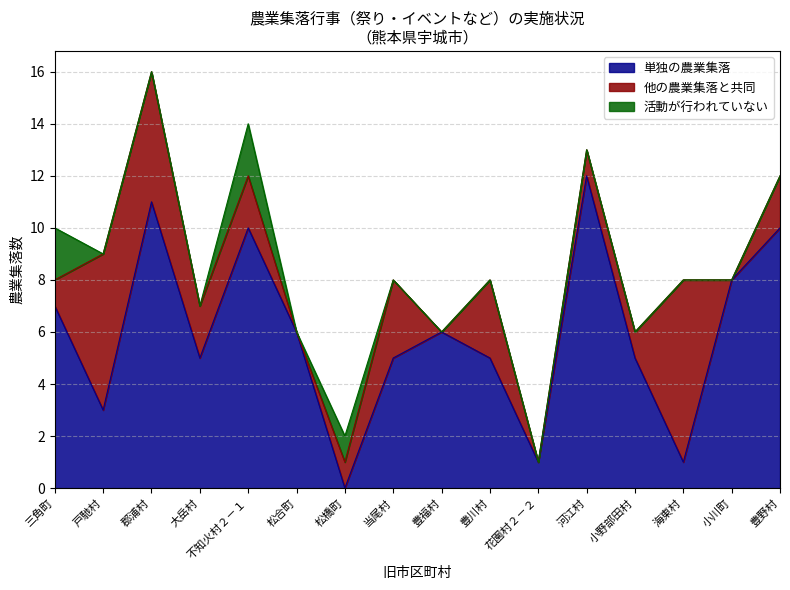

True or false: 活動が行われていない has more than 2 points higher than both neighbors.

False